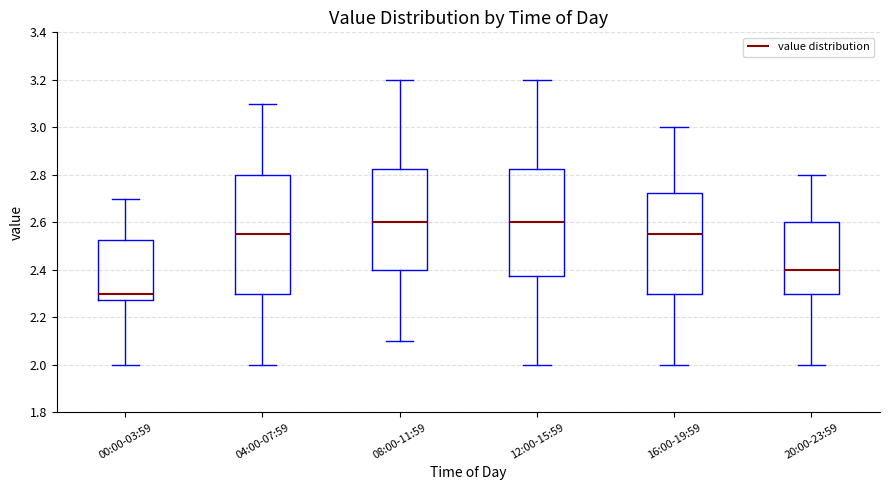

Where does the median line of the box for 20:00-23:59 sit on the y-axis? The values are not printed on the chart, so give them approximately, as read against the axis.

2.40